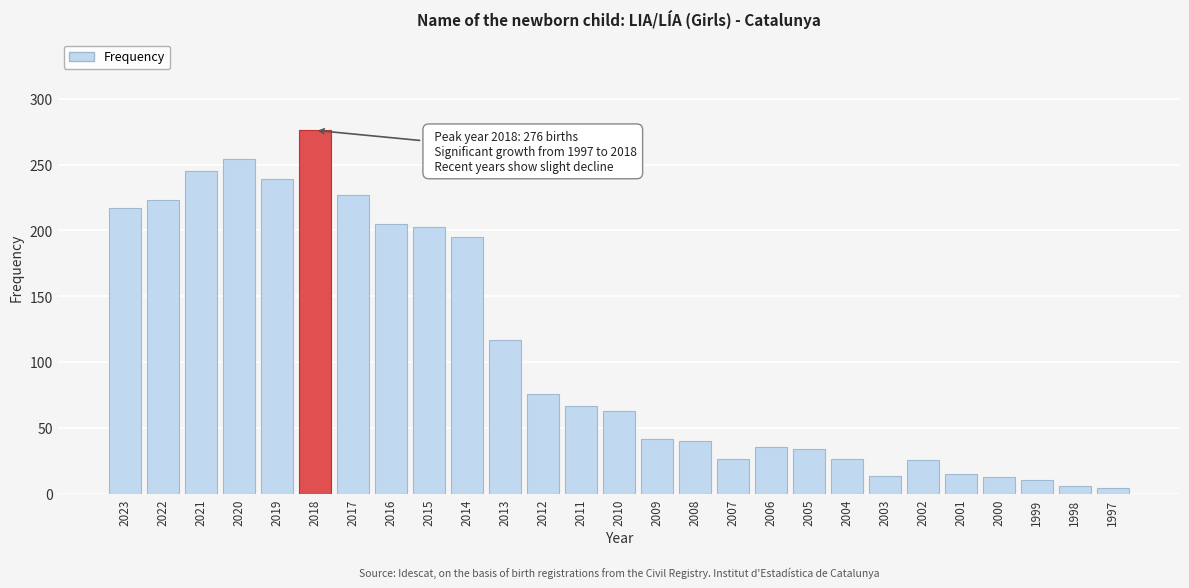

What is the average value?

108